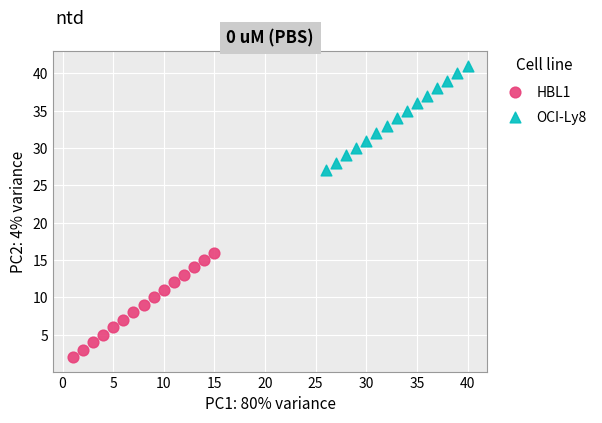

Which series contains the lowest Y value?

HBL1